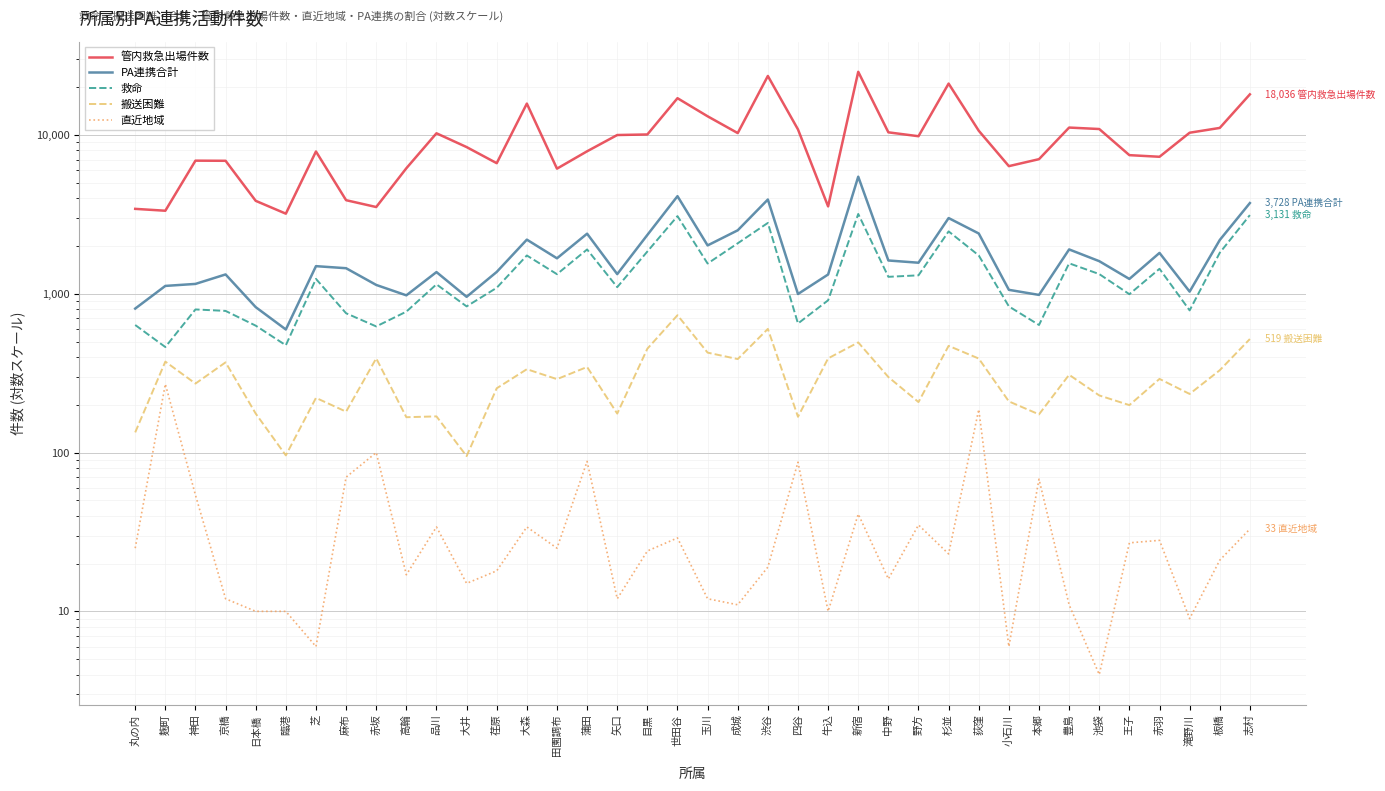

Which series has the largest total across all categories?

管内救急出場件数